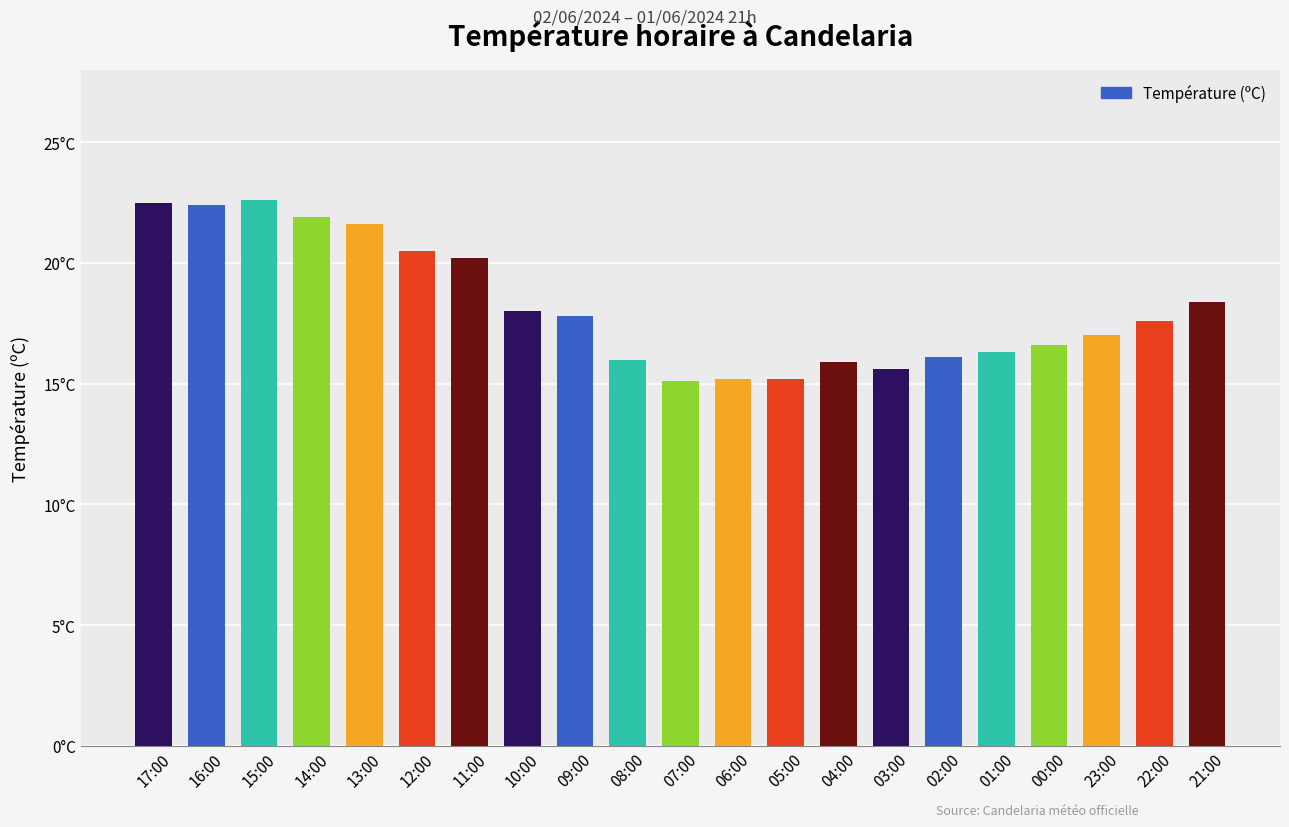

Does the chart contain any negative values?

No